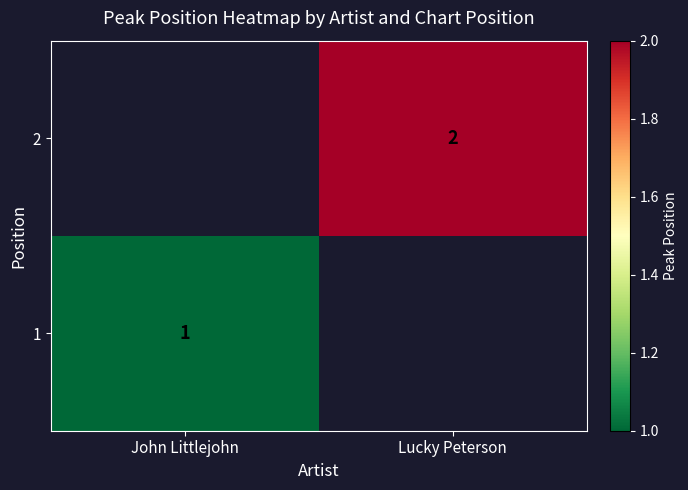

Is it true that 2 equals 0 at Lucky Peterson?

False